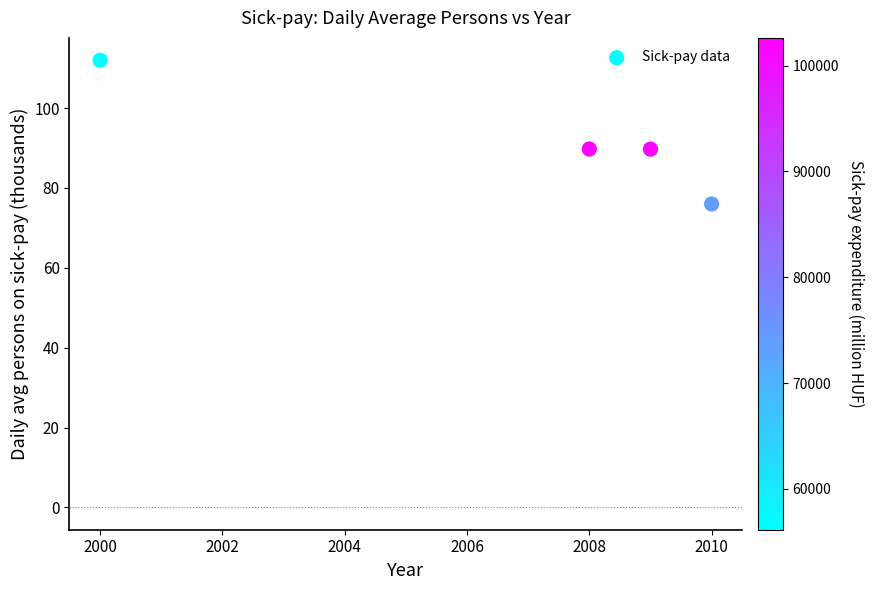

What is the range of X values (max minus min)?

10.0